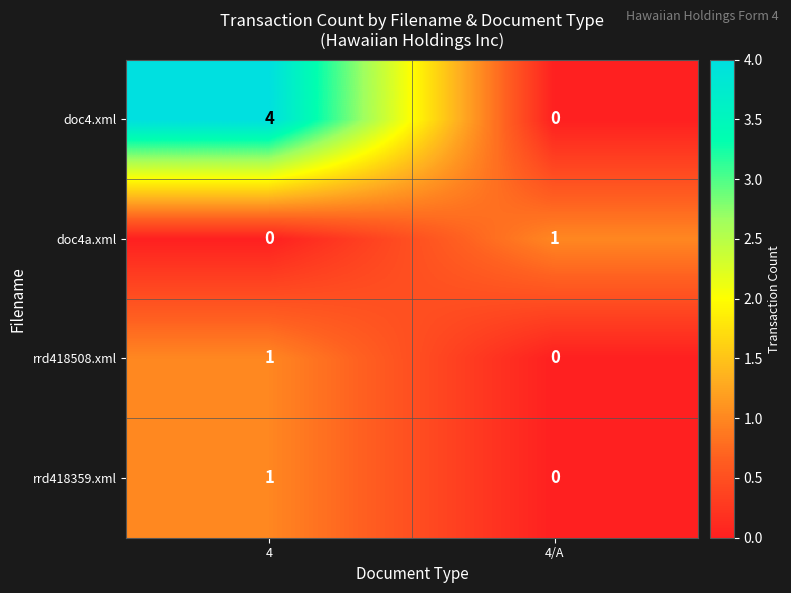

Rank the categories by doc4a.xml value from lowest to highest.

4, 4/A